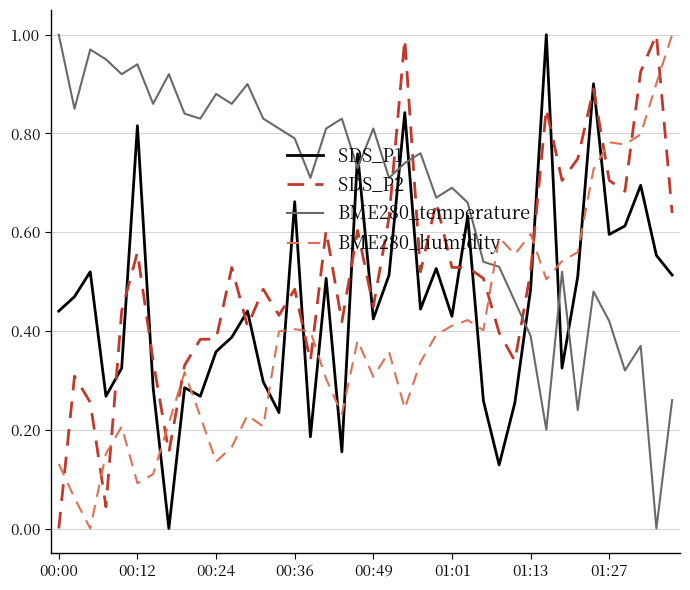

Which series has the largest total across all categories?

BME280_temperature